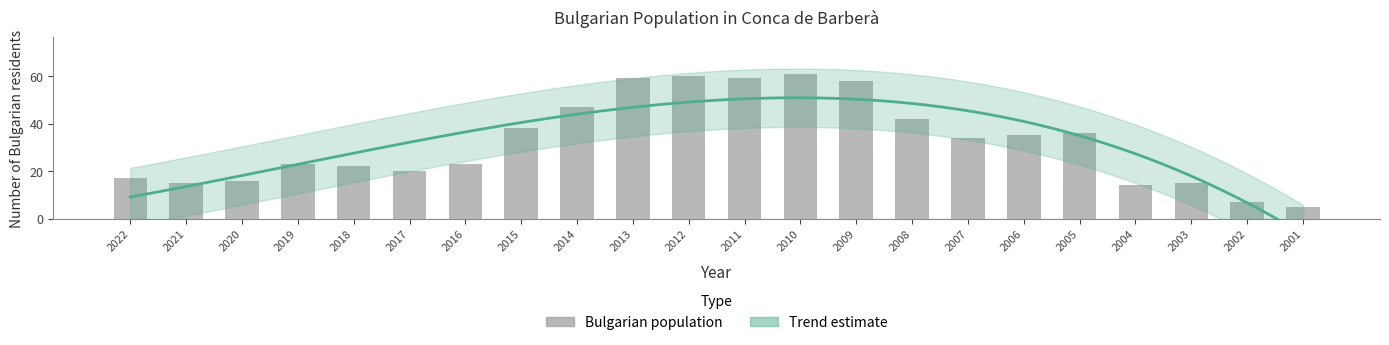

Rank the categories by value from lowest to highest.

2001, 2002, 2004, 2021, 2003, 2020, 2022, 2017, 2018, 2019, 2016, 2007, 2006, 2005, 2015, 2008, 2014, 2009, 2013, 2011, 2012, 2010